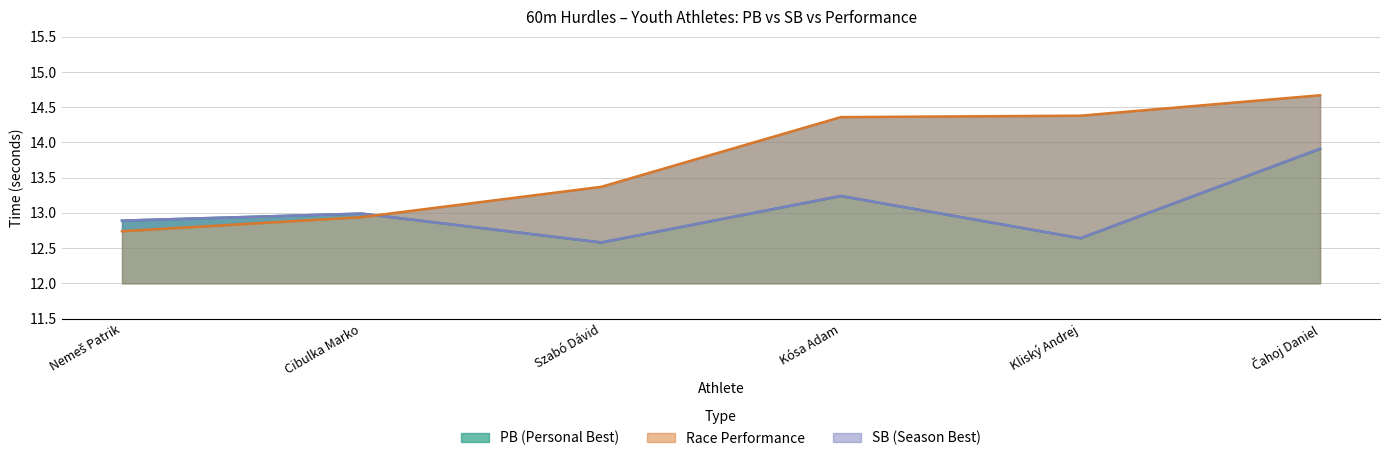

True or false: SB and PB intersect in this chart.

False